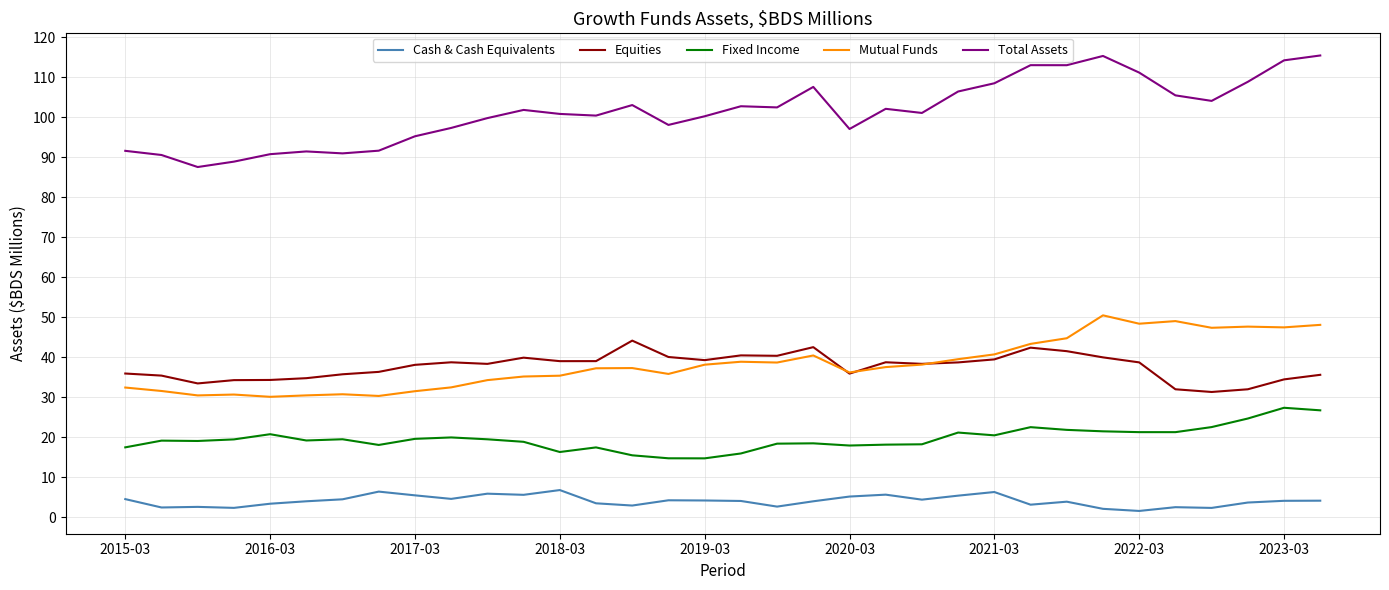

Which series has the largest range (max minus min)?

Total Assets